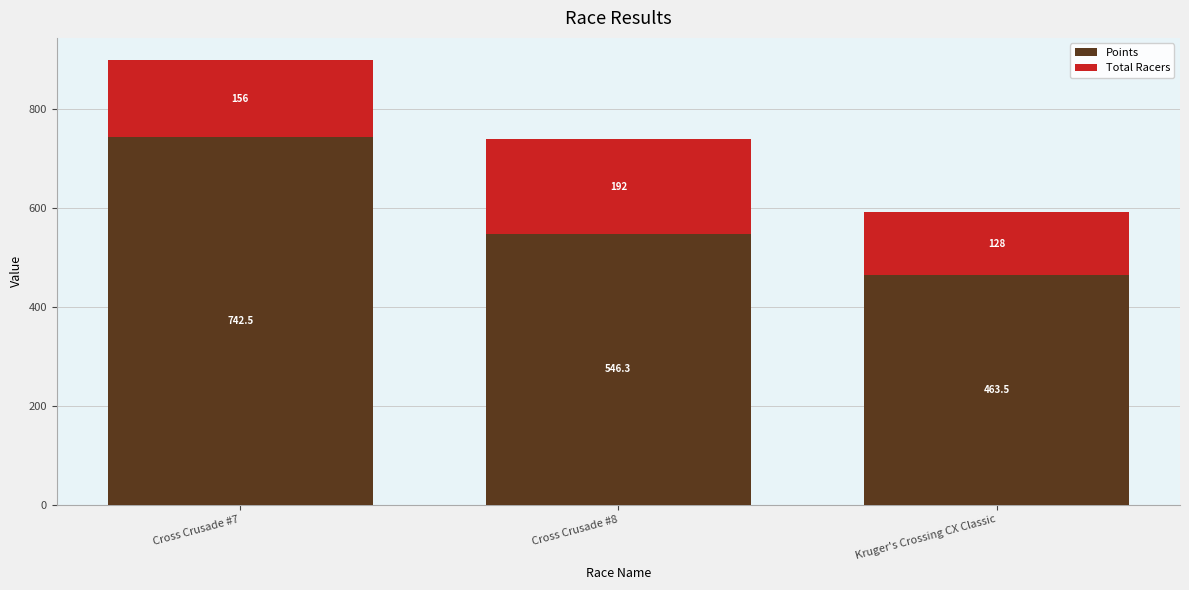

At which category is the sum across all series the highest?

Cross Crusade #7